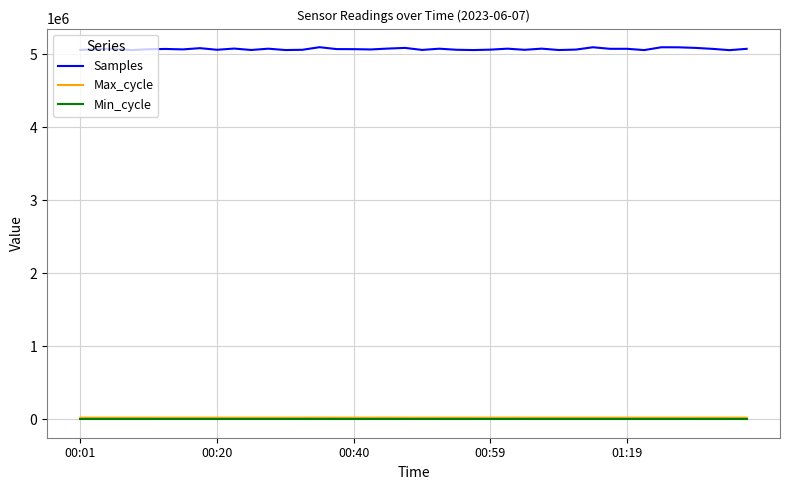

Which series has the widest spread of values?

Samples